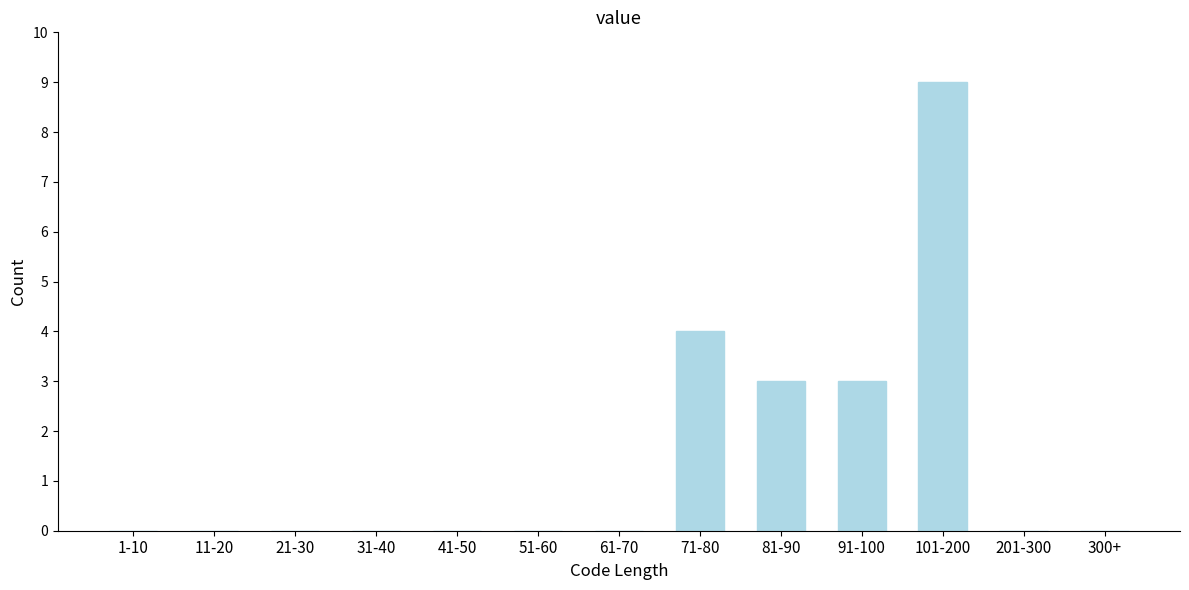

Reading right to left, list all the values displayed in this chart.

300+=0	201-300=0	101-200=9	91-100=3	81-90=3	71-80=4	61-70=0	51-60=0	41-50=0	31-40=0	21-30=0	11-20=0	1-10=0